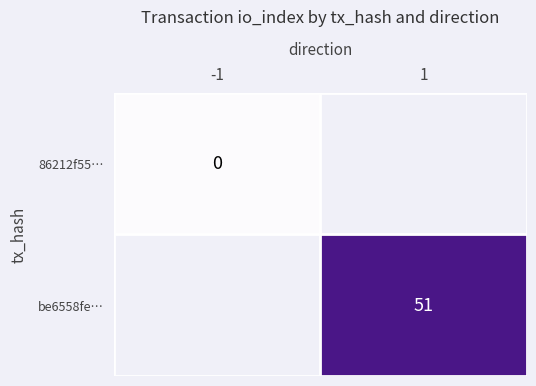

The be6558fe… series shows 82 at 1. True or false?

False